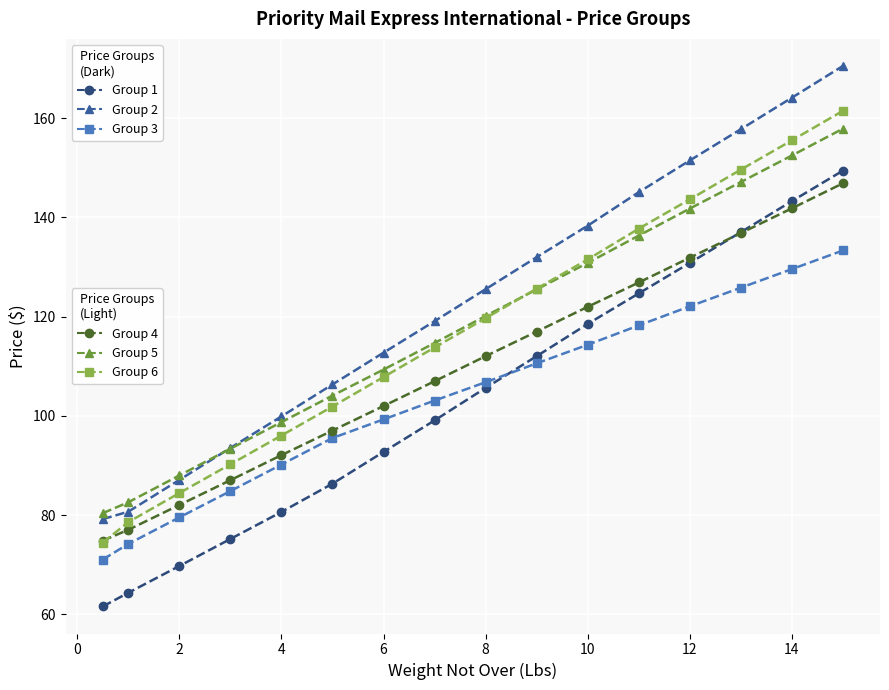

What is the maximum value shown in the chart?

170.6